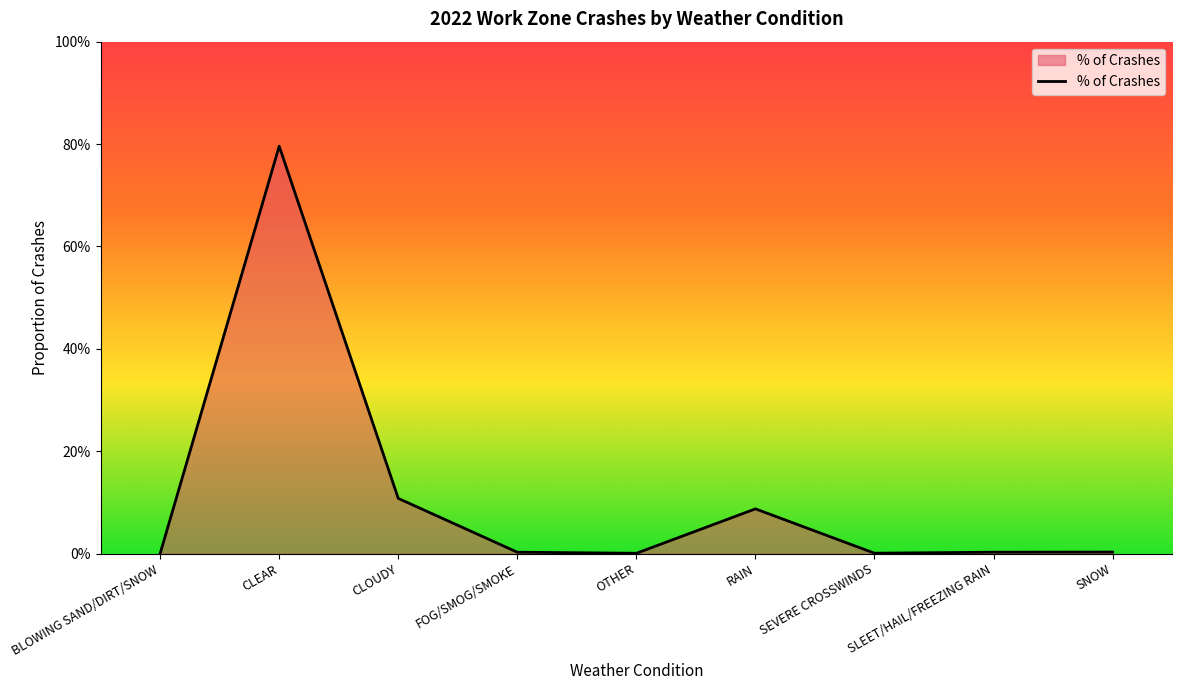

Does the chart have visible grid lines?

No